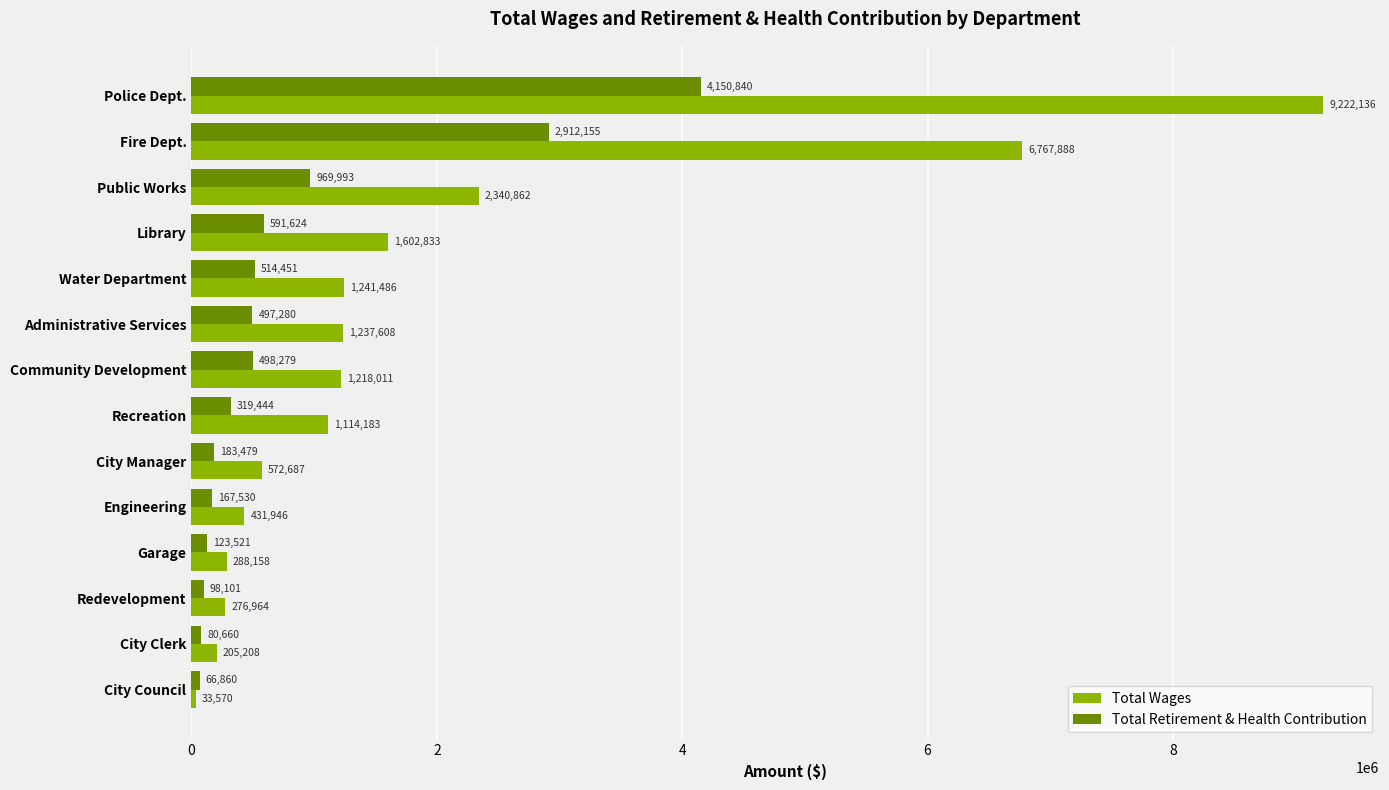

How many data points in Total Wages are less than 1218011?

7